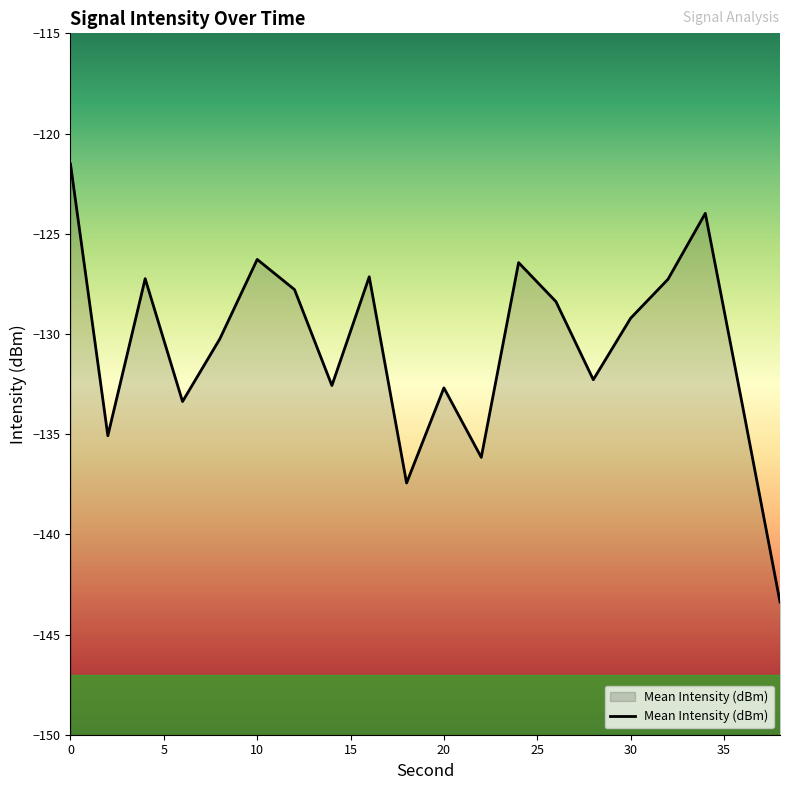

What is the difference between the maximum and minimum values?

21.9